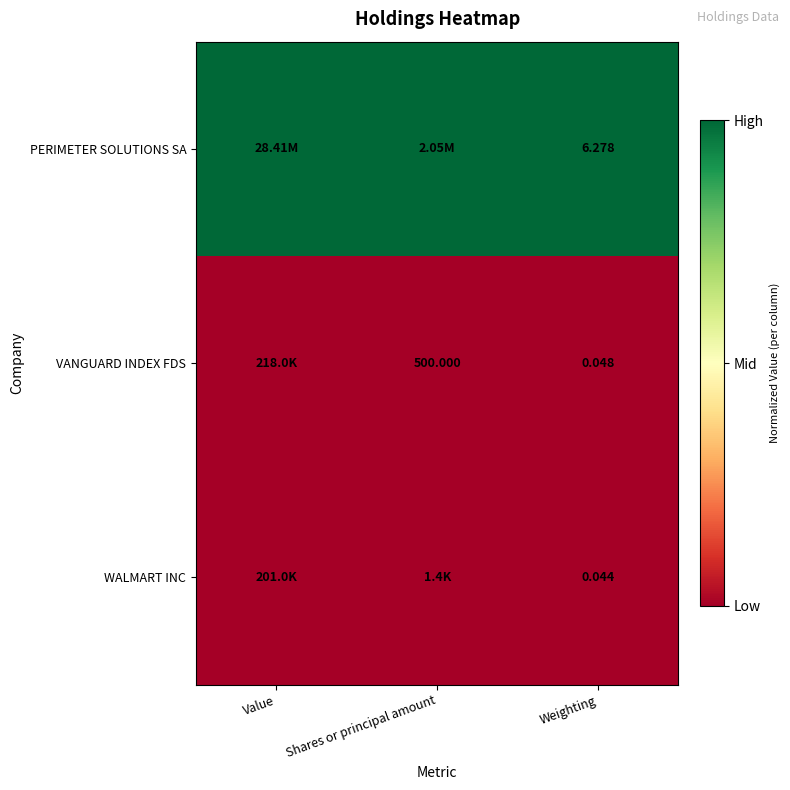

Is the value of WALMART INC at Weighting greater than the value of PERIMETER SOLUTIONS SA at Weighting?

No